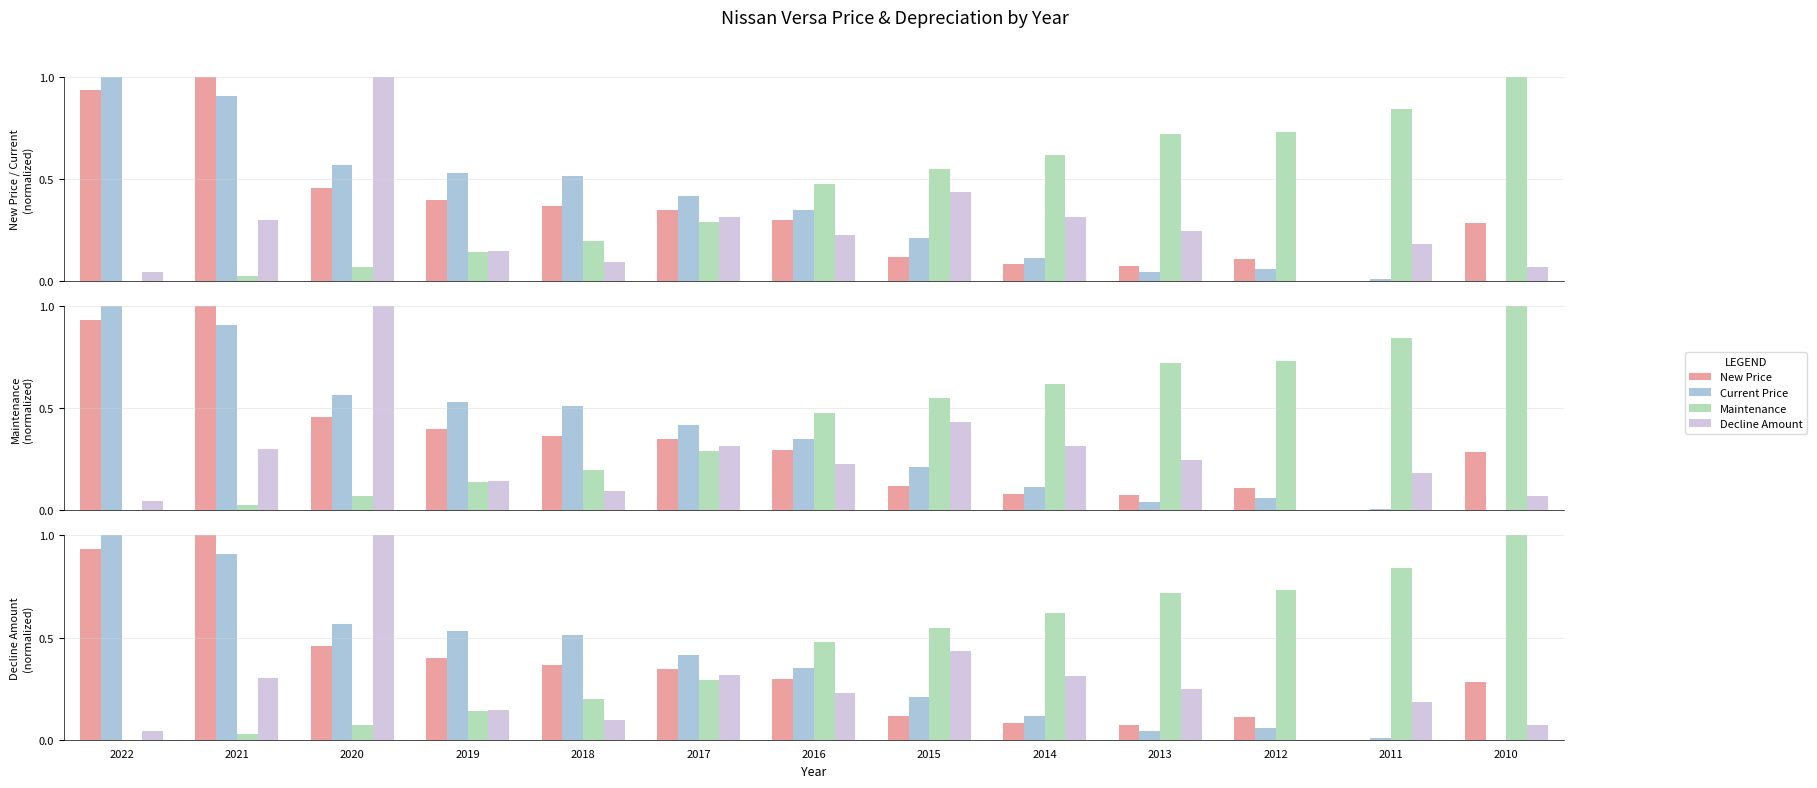

True or false: Maintenance has a value of 0.0 at 2021.

True